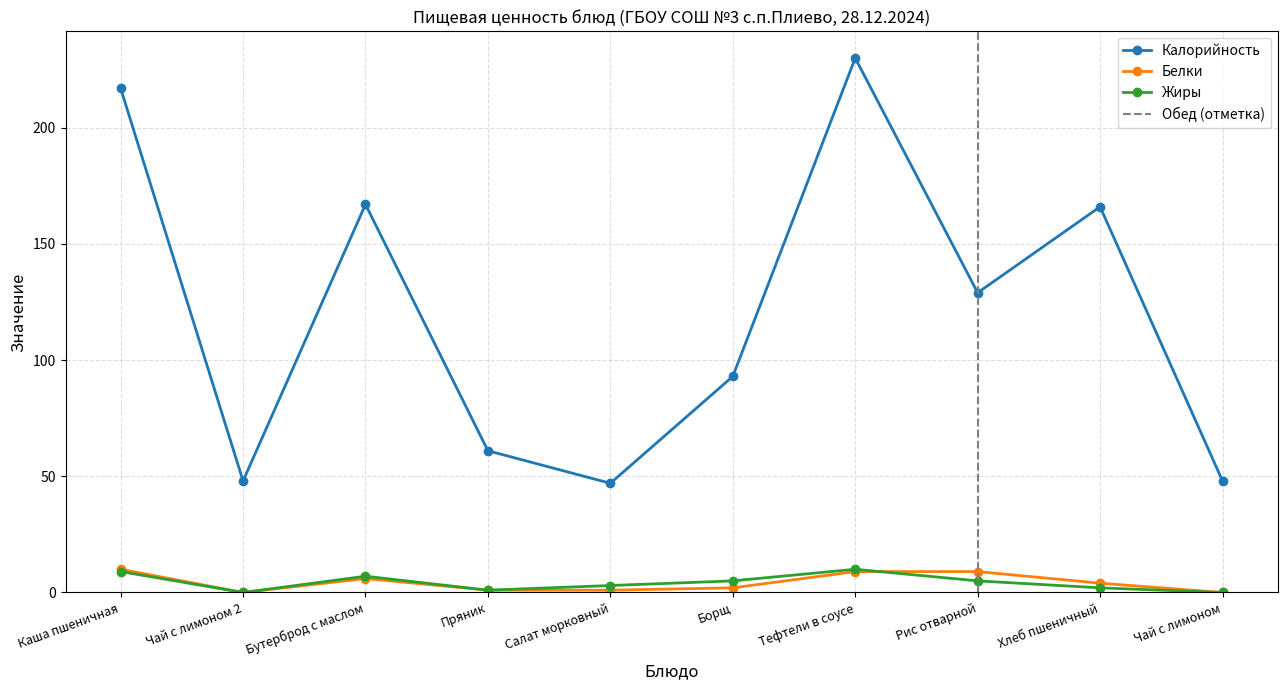

Which series has the largest total across all categories?

Калорийность